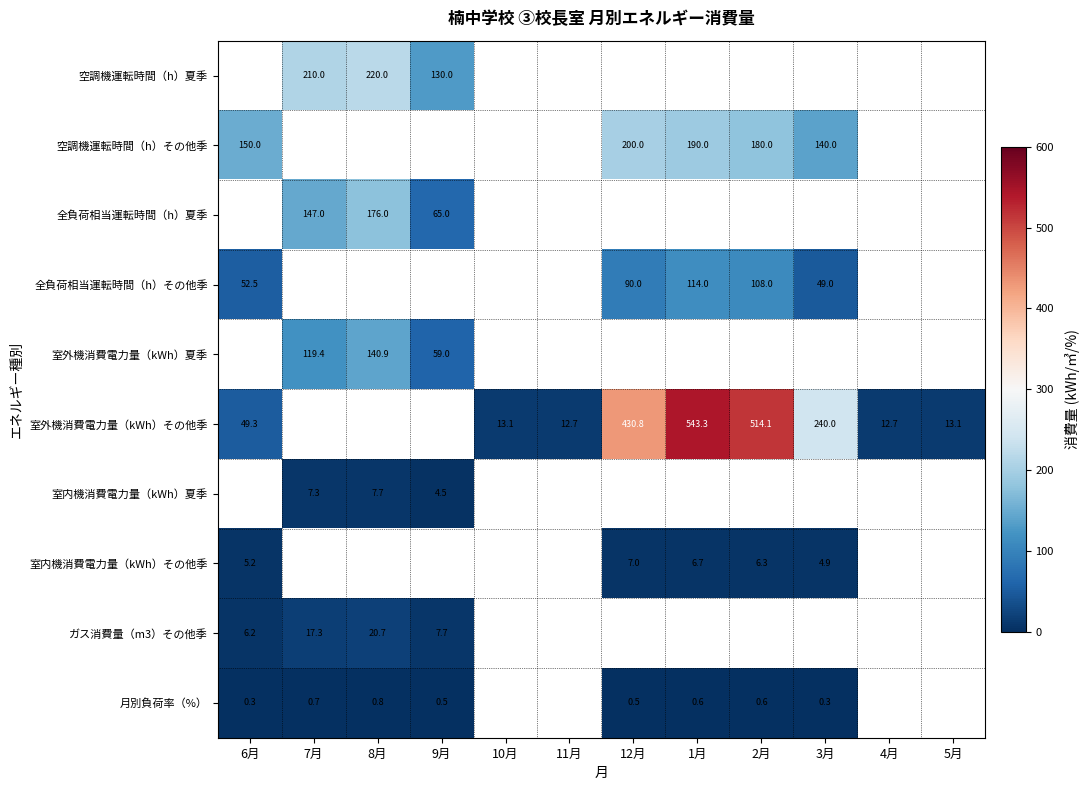

Is the value of 室外機消費電力量（kWh）夏季 at 7月 greater than the value of 空調機運転時間（h）その他季 at 3月?

No